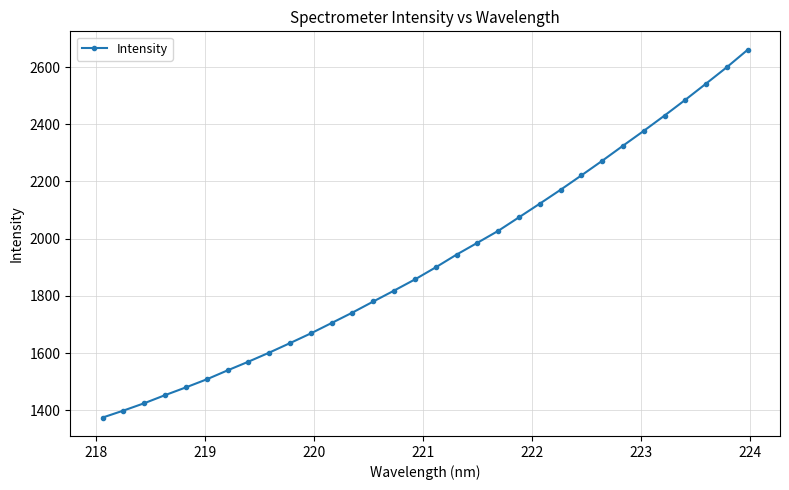

What is the sum of all values?

61690.4